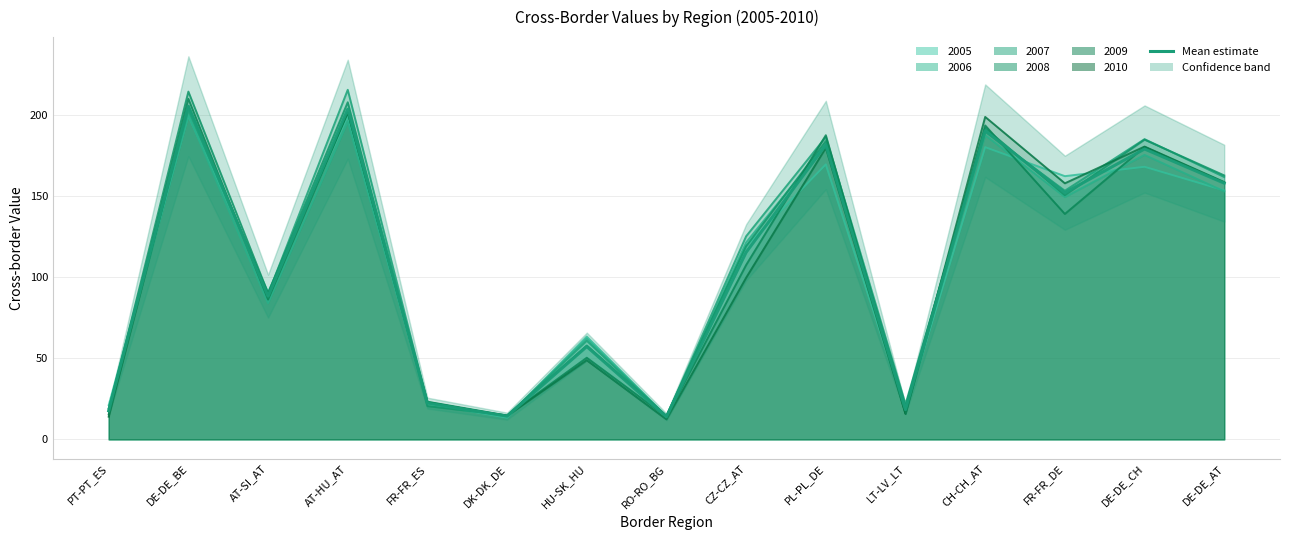

Rank the categories by value from highest to lowest.

DE-DE_BE, AT-HU_AT, CH-CH_AT, PL-PL_DE, DE-DE_CH, DE-DE_AT, FR-FR_DE, CZ-CZ_AT, AT-SI_AT, HU-SK_HU, FR-FR_ES, LT-LV_LT, PT-PT_ES, DK-DK_DE, RO-RO_BG